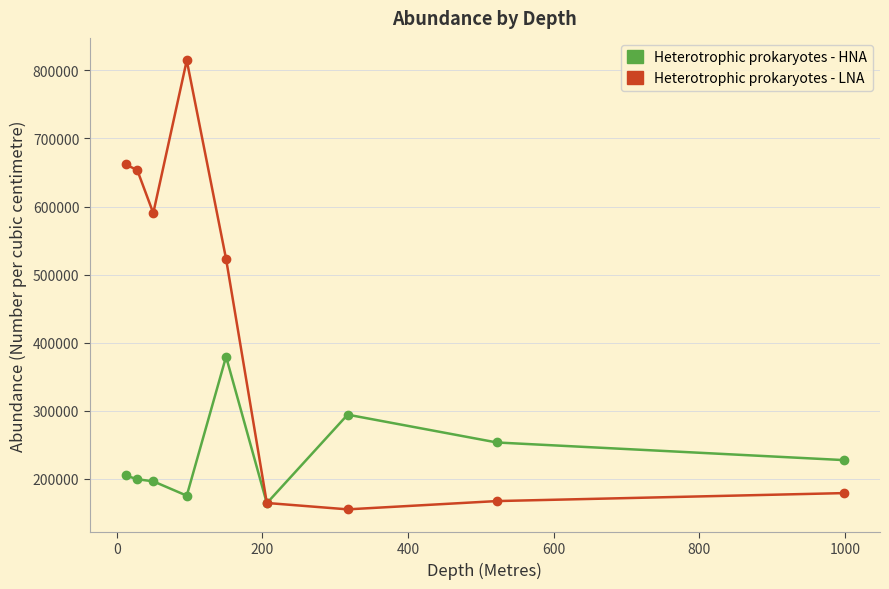

How many data points does each series have?

9